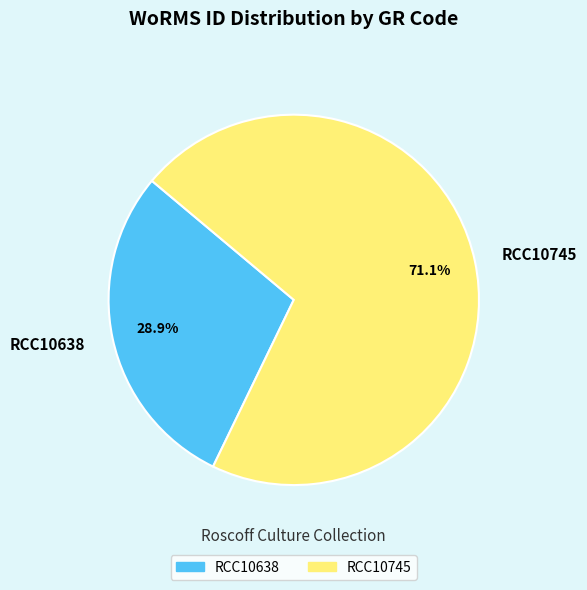

What is the smallest slice in the pie chart?

RCC10638